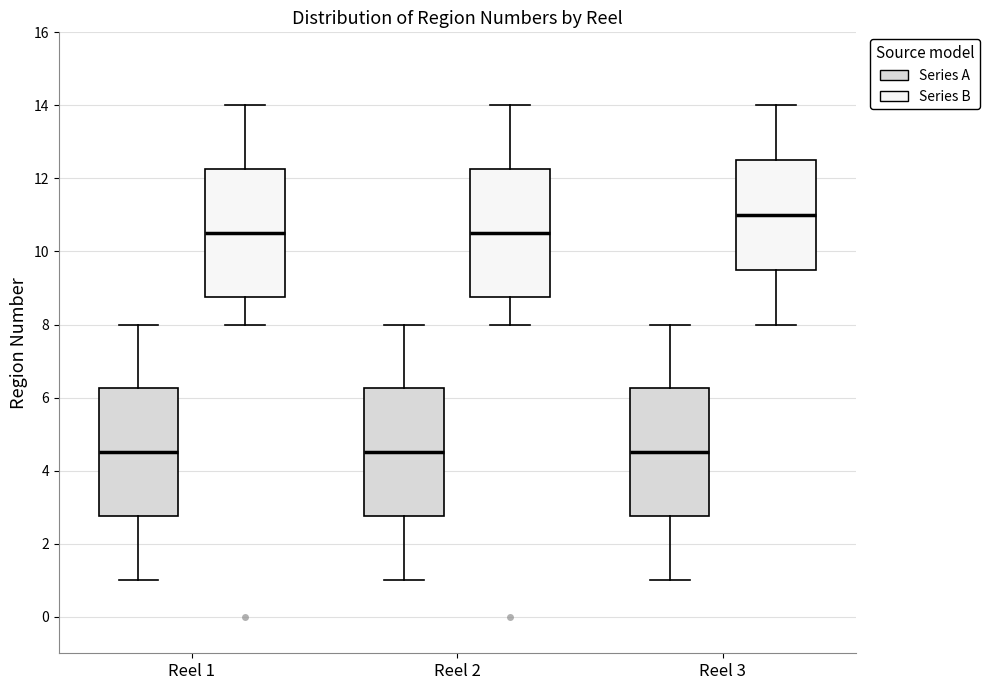

Reading left to right, read every box against the y-axis: the position of its median line, the range the box covers, and the ends of its whiskers. The values are not printed on the chart, so give them approximately, as read against the axis.

Reel 1 (Series A): median 4.6, box 2.8 to 6.2, whiskers 1.0 to 8.0
Reel 1 (Series B): median 10.6, box 8.8 to 12.2, whiskers 8.0 to 14.0
Reel 2 (Series A): median 4.6, box 2.8 to 6.2, whiskers 1.0 to 8.0
Reel 2 (Series B): median 10.6, box 8.8 to 12.2, whiskers 8.0 to 14.0
Reel 3 (Series A): median 4.6, box 2.8 to 6.2, whiskers 1.0 to 8.0
Reel 3 (Series B): median 11.0, box 9.6 to 12.6, whiskers 8.0 to 14.0